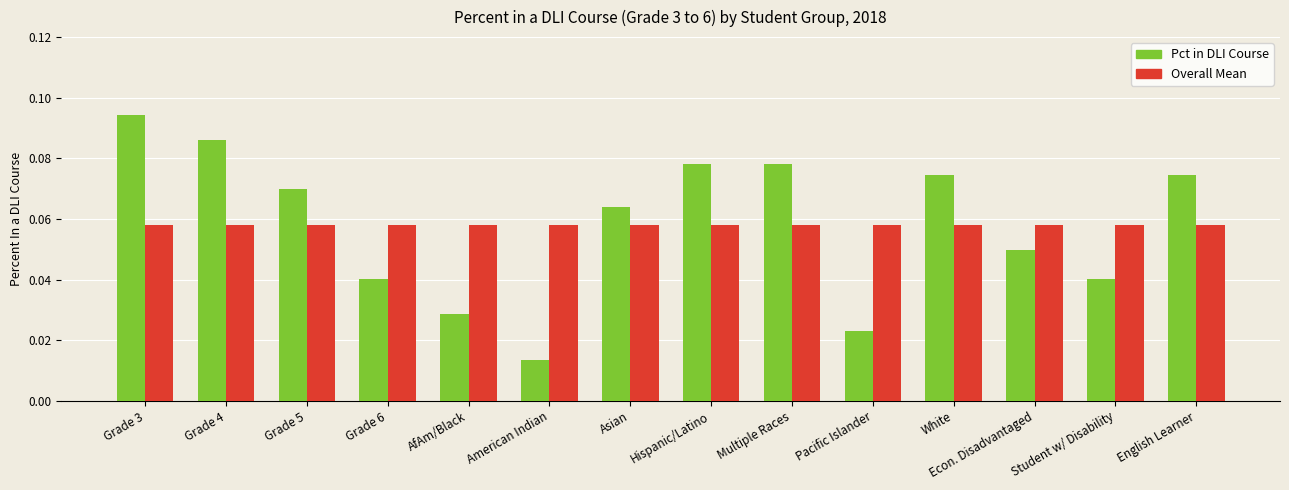

At which category does the chart reach its minimum across all series?

American Indian